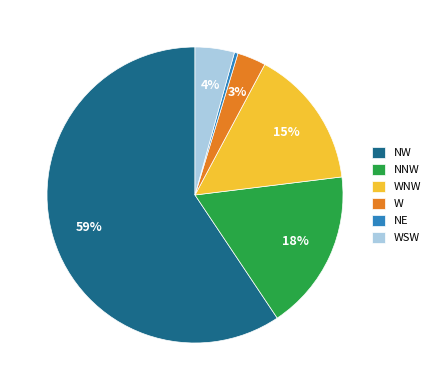

Which slice is the largest?

NW